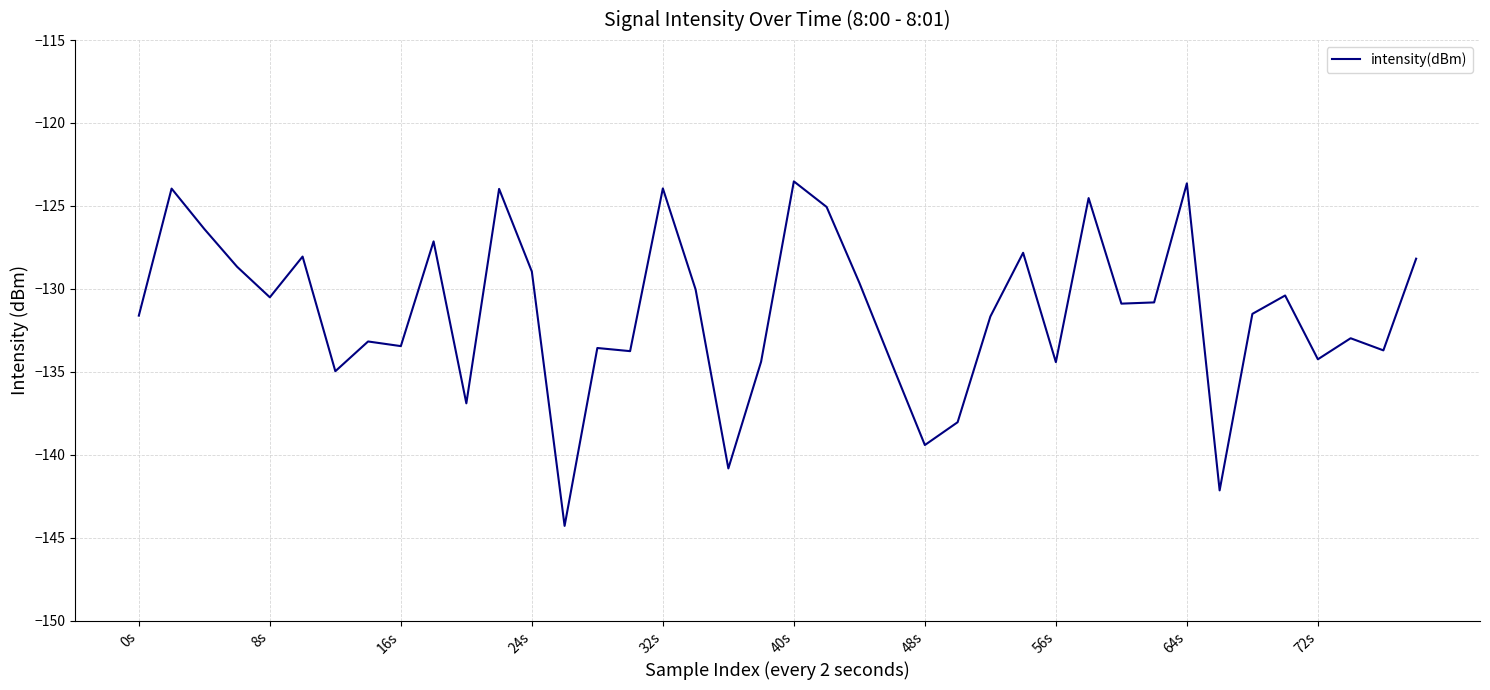

What is the maximum value shown in the chart?

-123.5